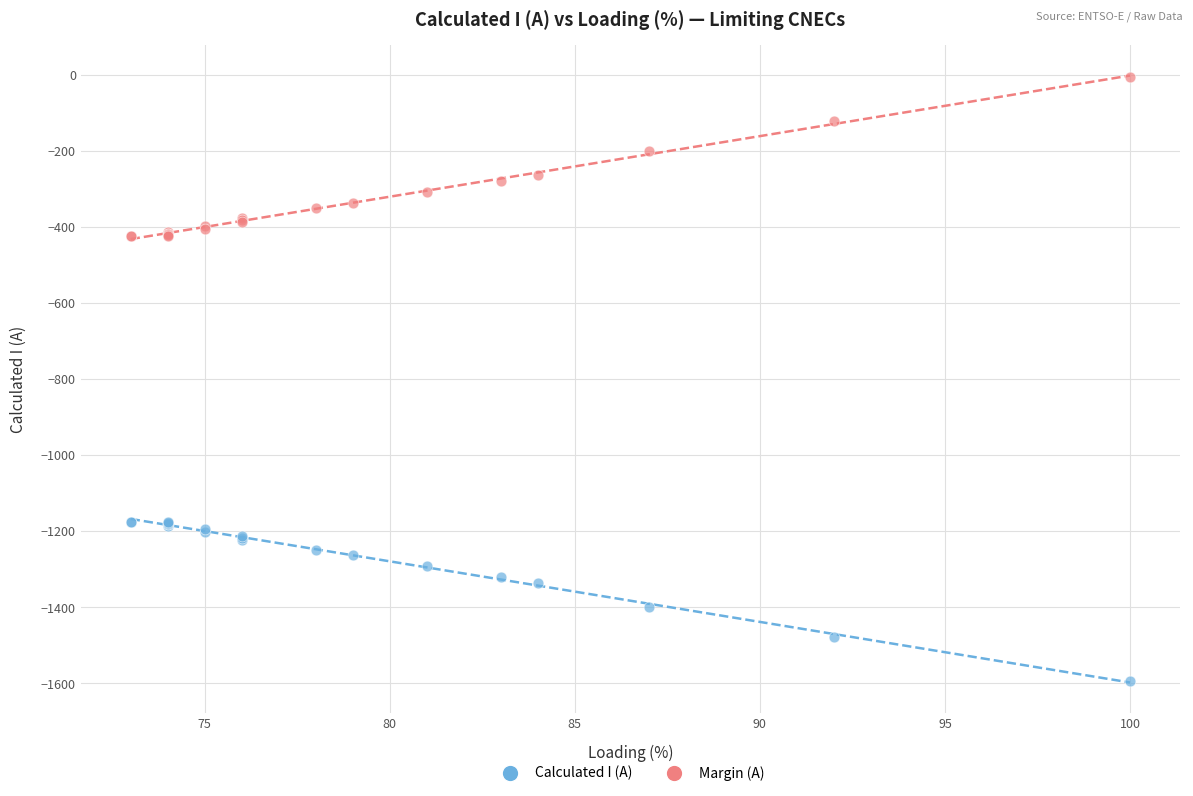

Which series contains the lowest Y value?

Calculated I (A)